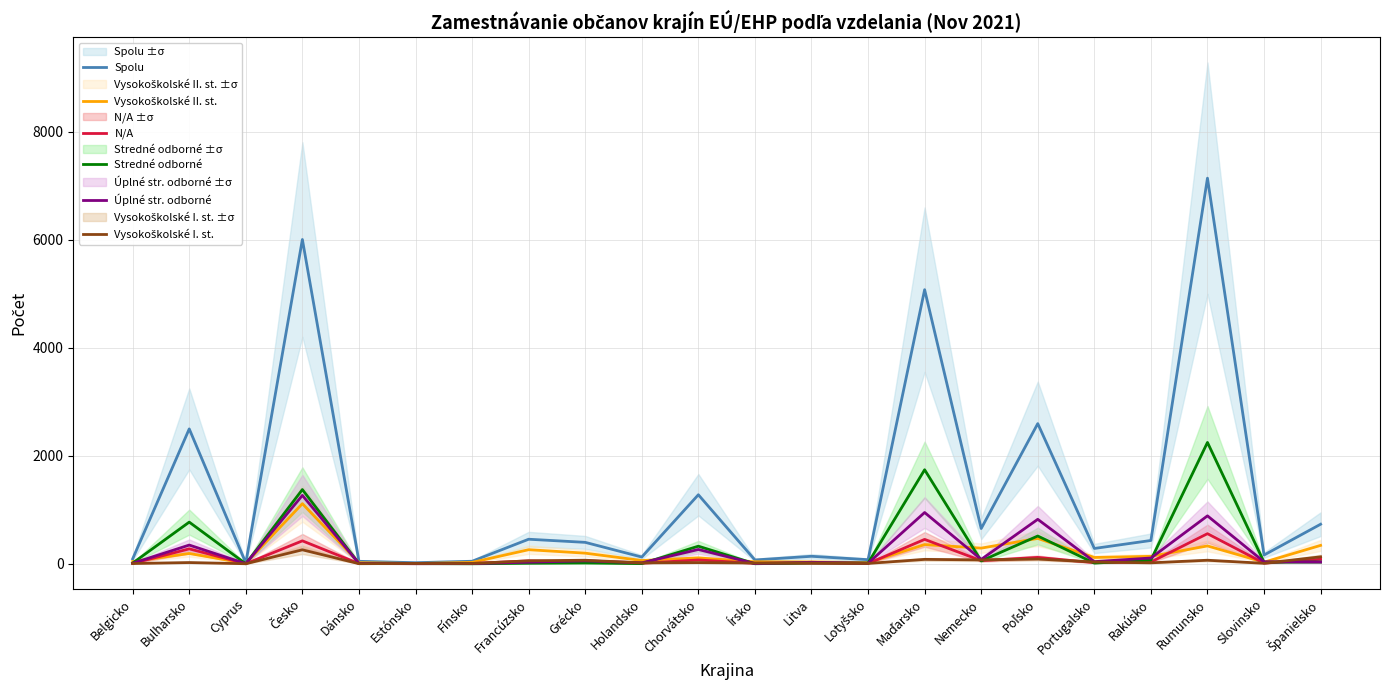

What are all the series names shown in the legend?

Spolu, Vysokoškolské II. st., N/A, Stredné odborné, Úplné str. odborné, Vysokoškolské I. st.